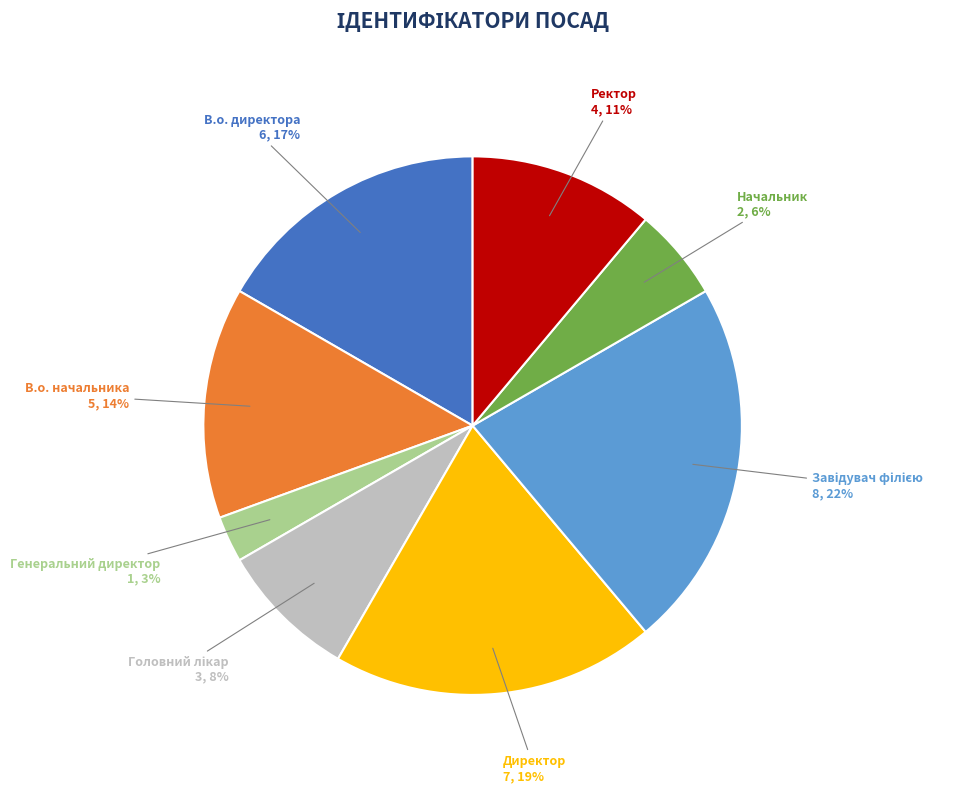

True or false: Ректор accounts for 11% of the total.

True